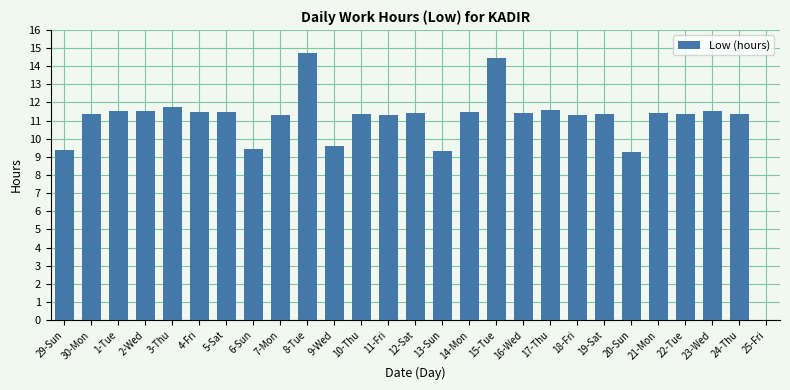

What is the ratio of the value at 7-Mon to the value at 24-Thu?

1.0